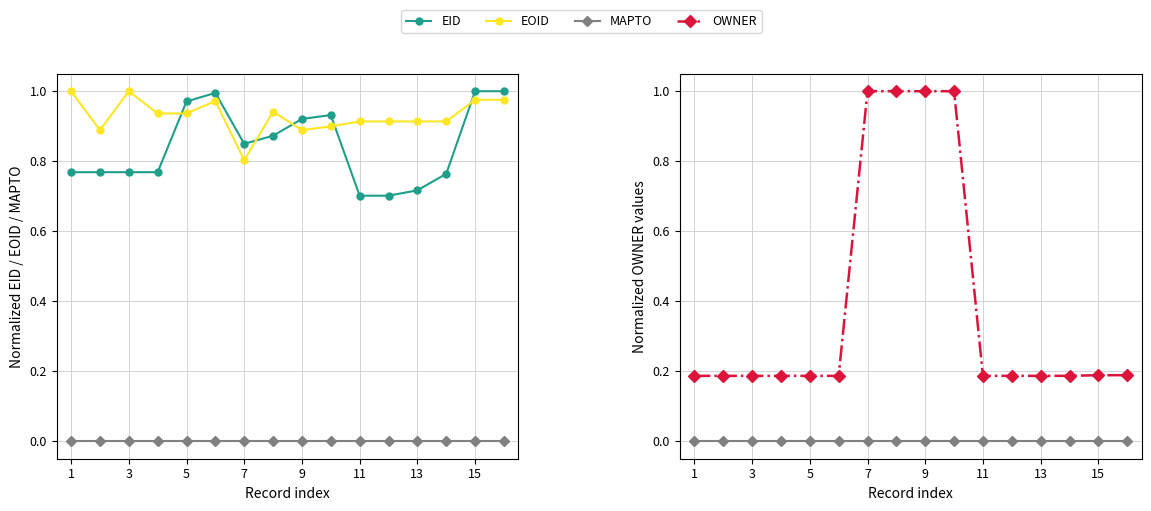

What are all the series names shown in the legend?

EID, EOID, MAPTO, OWNER